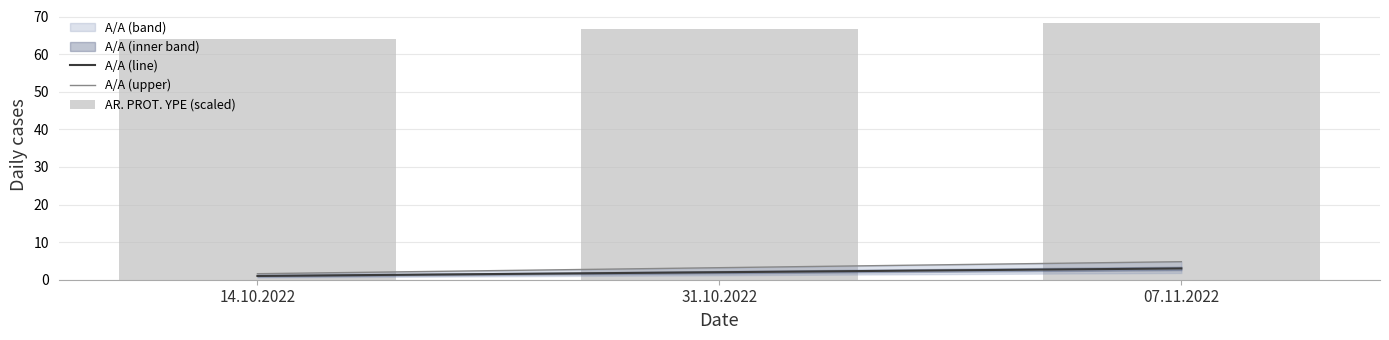

What is the label of the 3rd bar from the right?

14.10.2022